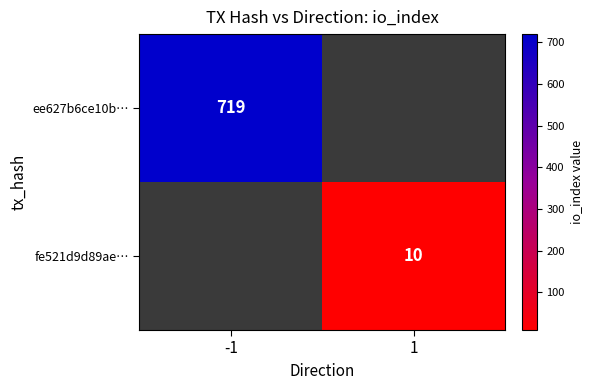

Is it true that fe521d9d89ae… equals 13.4 at 1?

False